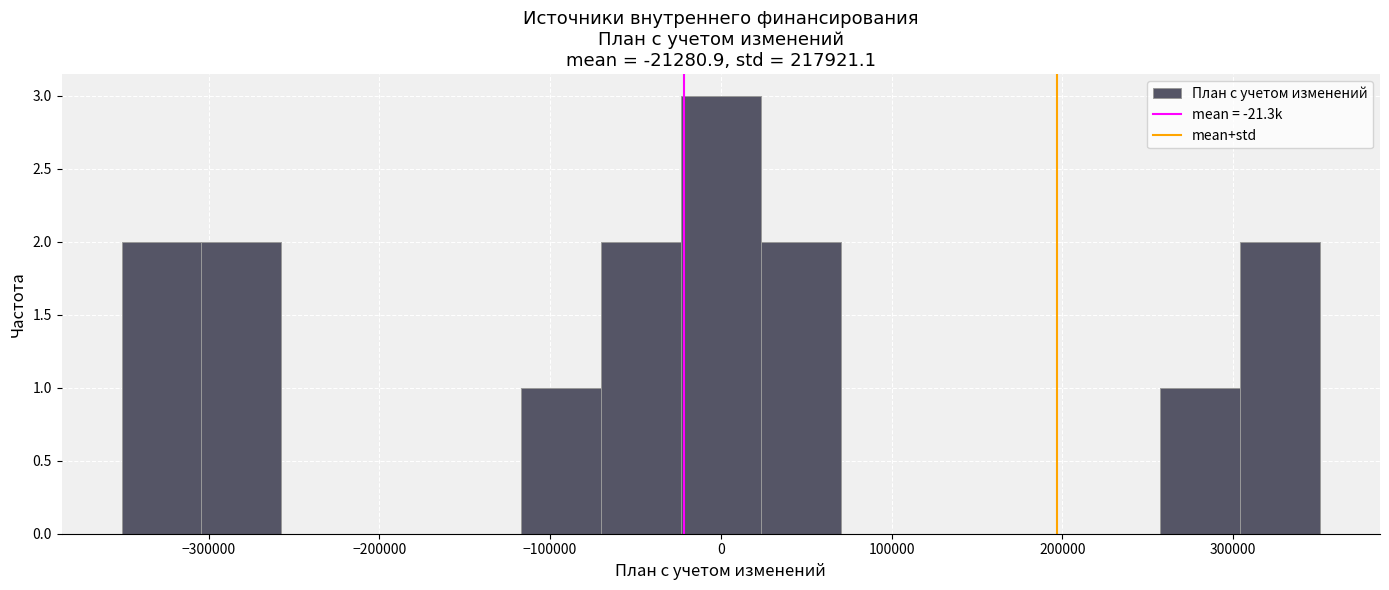

Reading left to right, list every bar in this chart as the range it spans on the x-axis followed by its height. Neither the bar edges nor the heights are printed on the chart, so give them approximately, as read against the axes.

-350000 to -300000: 2
-300000 to -260000: 2
-260000 to -210000: 0
-210000 to -160000: 0
-160000 to -120000: 0
-120000 to -70000: 1
-70000 to -20000: 2
-20000 to 20000: 3
20000 to 70000: 2
70000 to 120000: 0
120000 to 160000: 0
160000 to 210000: 0
210000 to 260000: 0
260000 to 300000: 1
300000 to 350000: 2